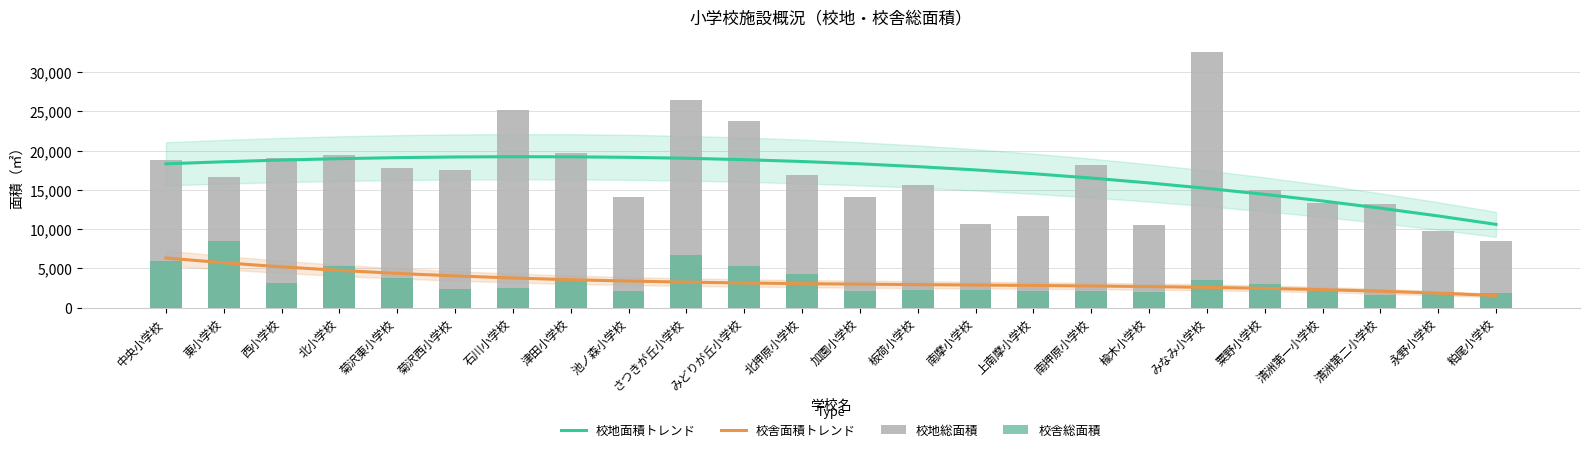

Which series has the widest spread of values?

校地総面積